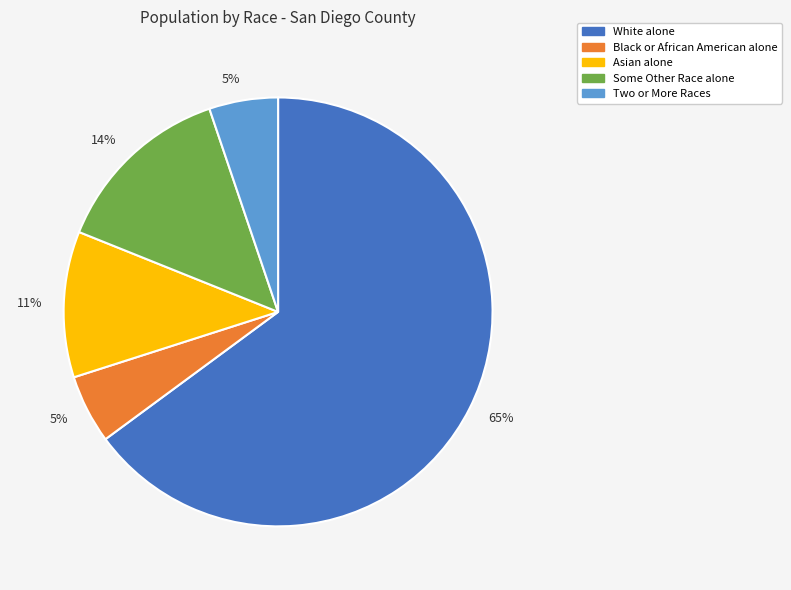

How many slices are in this pie chart?

5